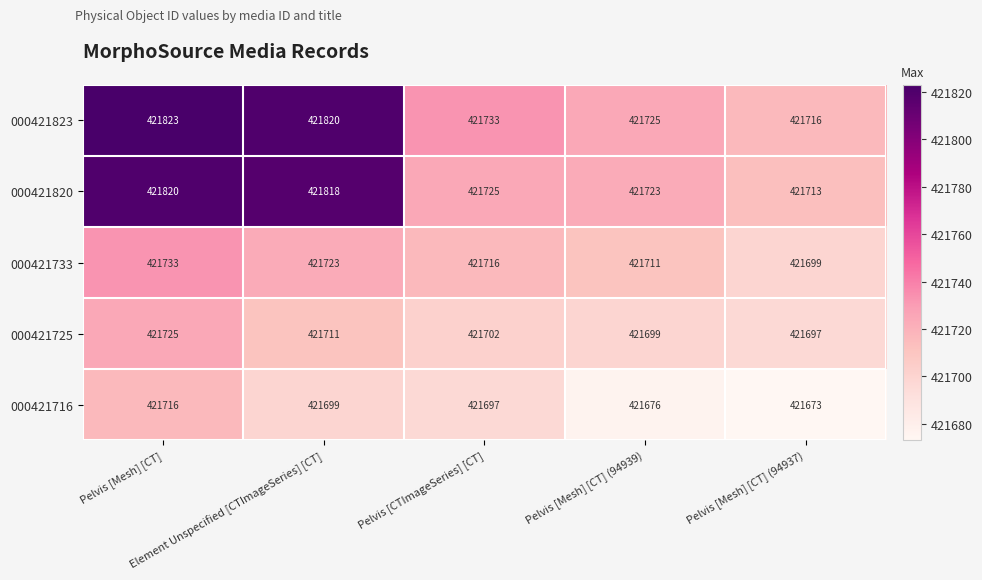

At how many categories does at least one series exceed 421710?

5